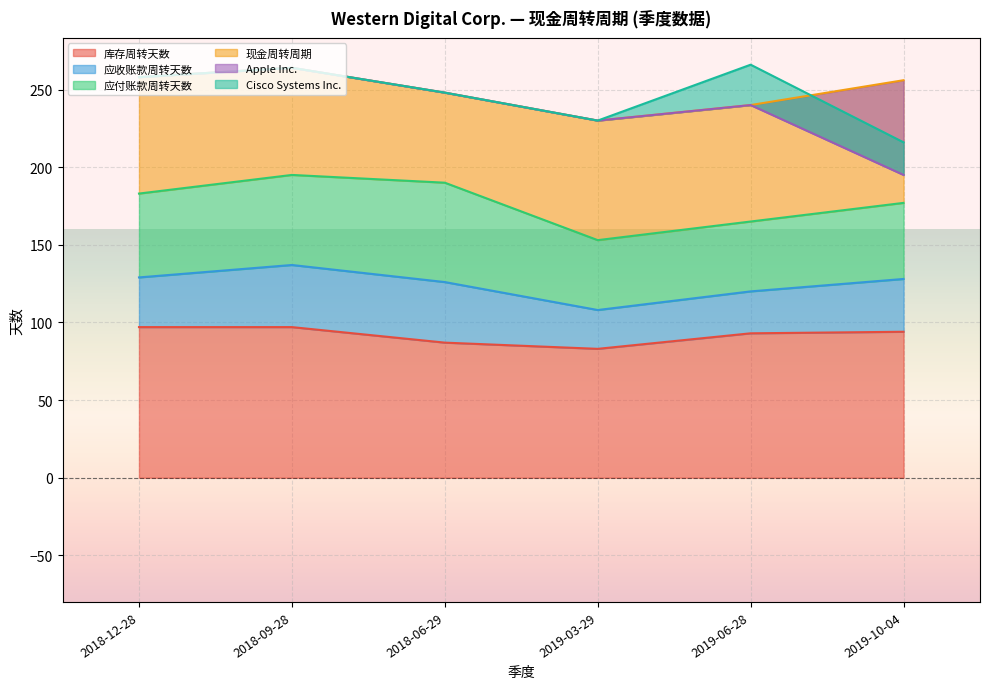

Which series has the largest range (max minus min)?

Apple Inc.